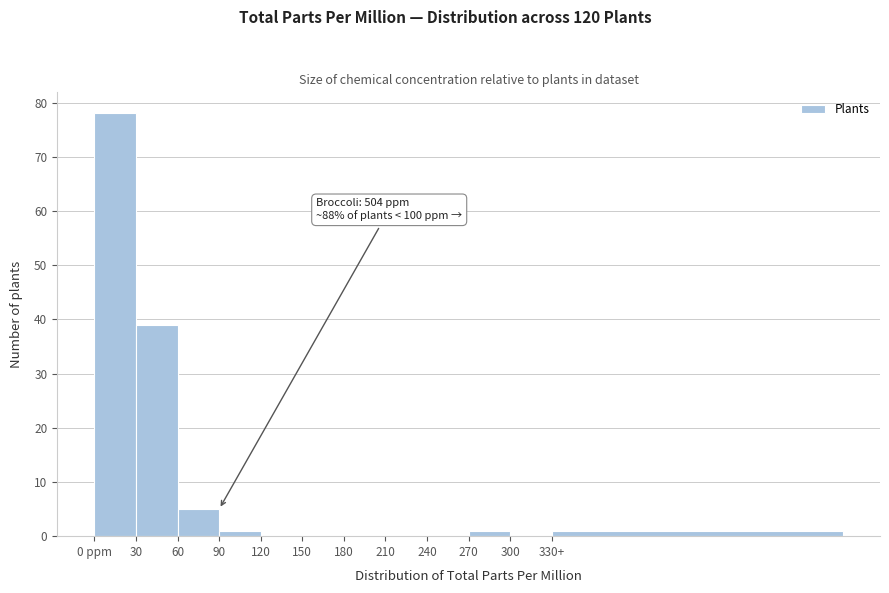

Reading left to right, what are all the values shown in this chart?

0 ppm=78	30=39	60=5	90=1	120=0	150=0	180=0	210=0	240=0	270=1	300=0	330+=1